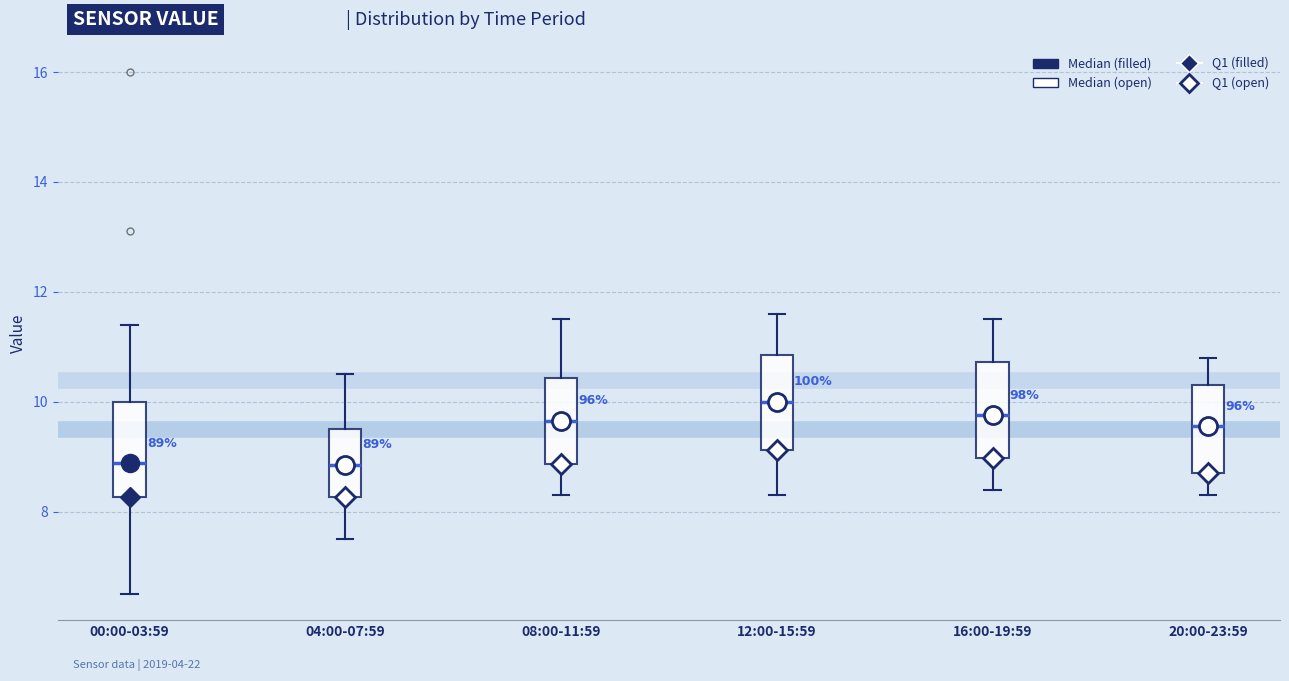

Reading left to right, transcribe this box plot: for each box, give where its median line is, the range the box spans, and where its two whiskers end, as read against the y-axis. The values are not printed on the chart, so give them approximately, as read against the axis.

00:00-03:59: median 8.8, box 8.2 to 10.0, whiskers 6.6 to 11.4
04:00-07:59: median 8.8, box 8.2 to 9.6, whiskers 7.6 to 10.6
08:00-11:59: median 9.6, box 8.8 to 10.4, whiskers 8.4 to 11.6
12:00-15:59: median 10.0, box 9.2 to 10.8, whiskers 8.4 to 11.6
16:00-19:59: median 9.8, box 9.0 to 10.8, whiskers 8.4 to 11.6
20:00-23:59: median 9.6, box 8.8 to 10.4, whiskers 8.4 to 10.8